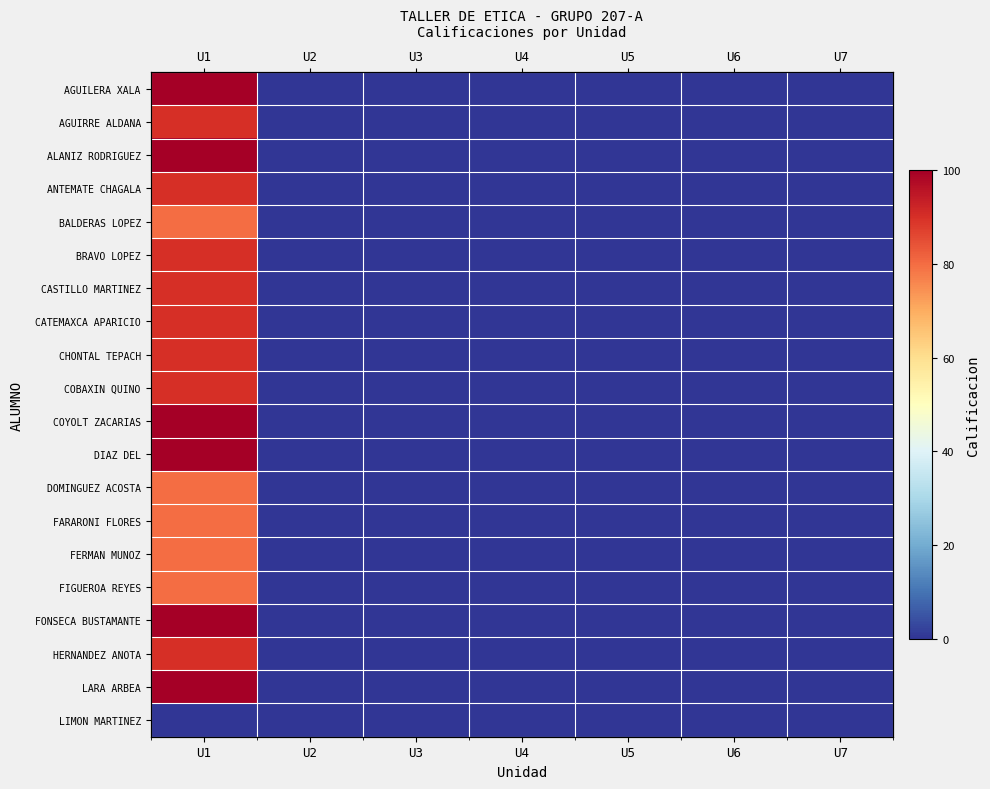

At how many categories does at least one series exceed 4?

1